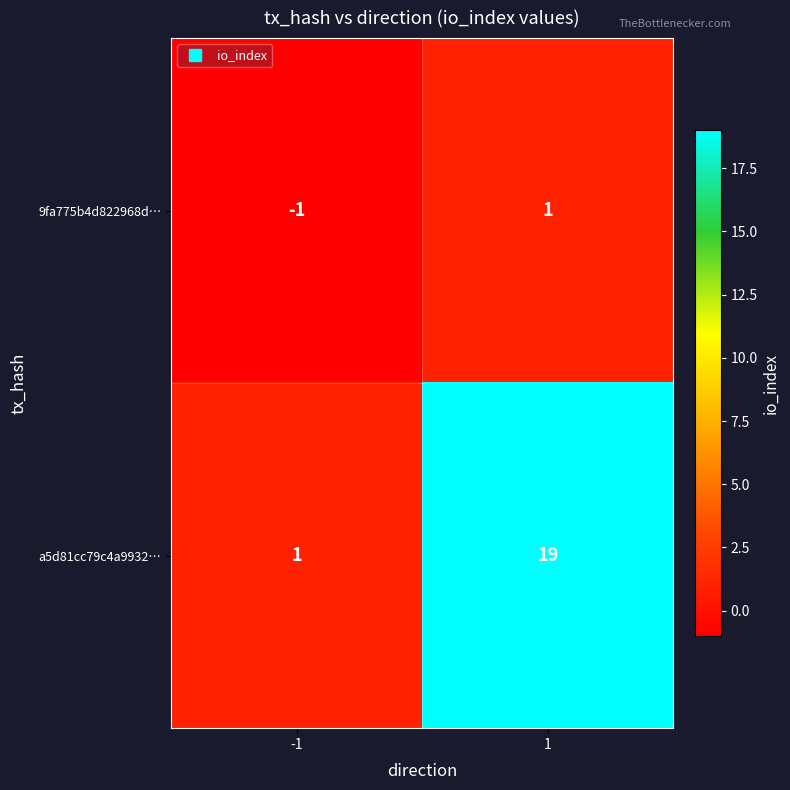

What is the highest value of the a5d81cc79c4a9932… series?

19